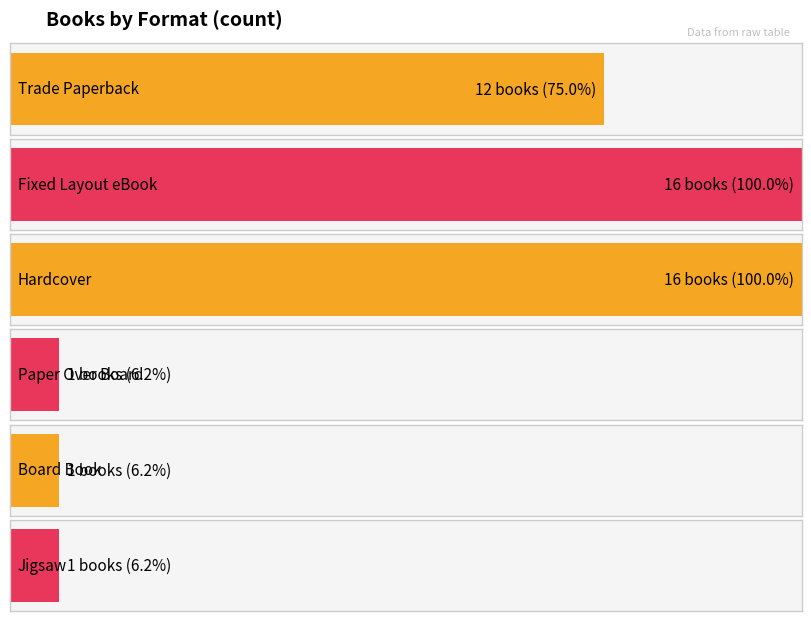

Reading left to right, list all the values displayed in this chart.

Trade Paperback=12	Fixed Layout eBook=16	Hardcover=16	Paper Over Board=1	Board Book=1	Jigsaw=1